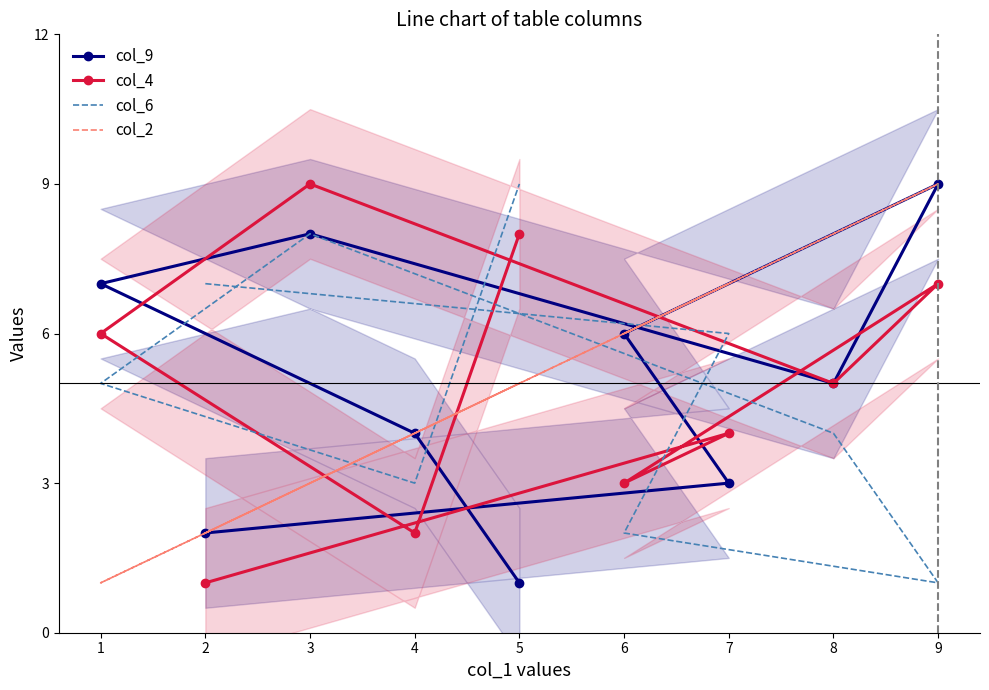

The value of col_4 at 2 is 0. True or false?

False